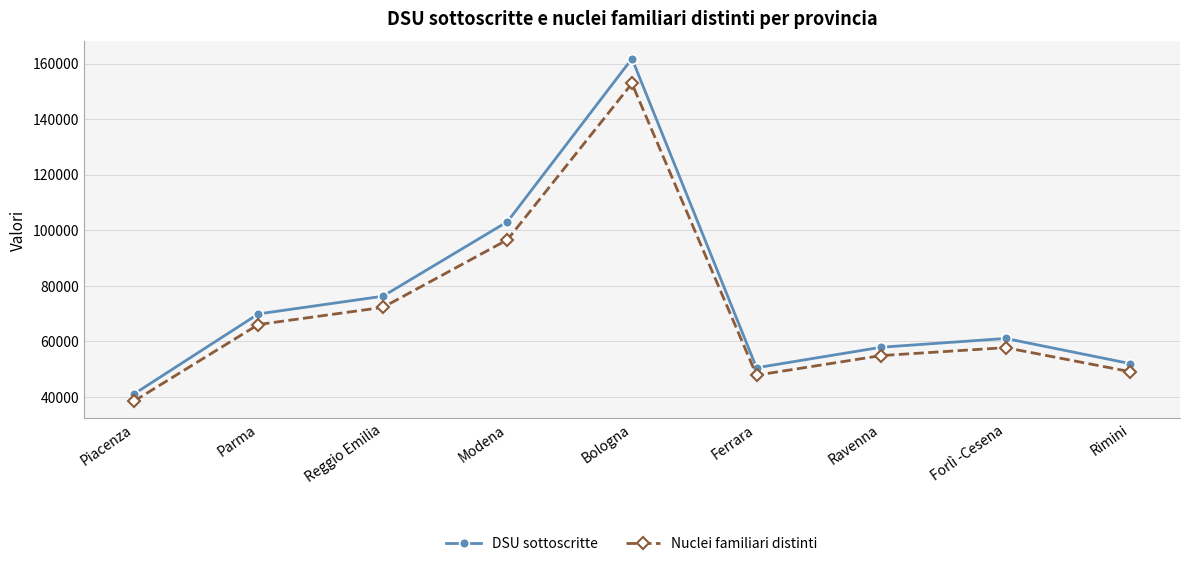

At which category is the sum across all series the highest?

Bologna